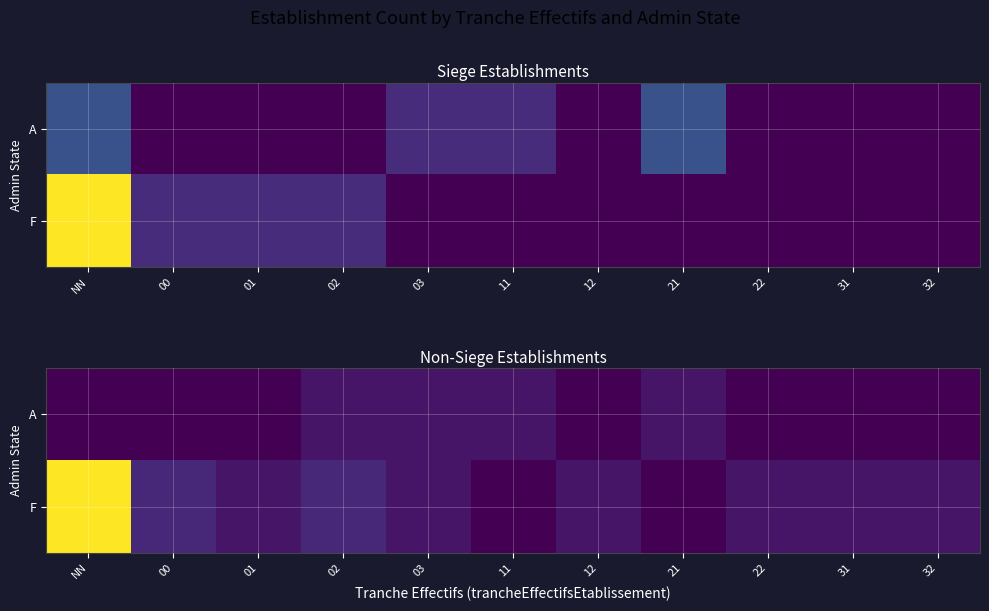

Is the value of F at 22 greater than the value of A at 00?

Yes